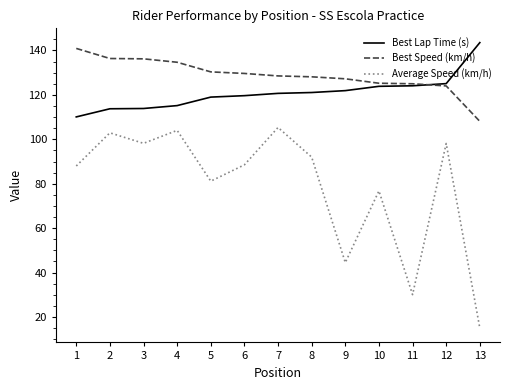

List the series in order of their overall mean, lowest first.

Average Speed (km/h), Best Lap Time (s), Best Speed (km/h)